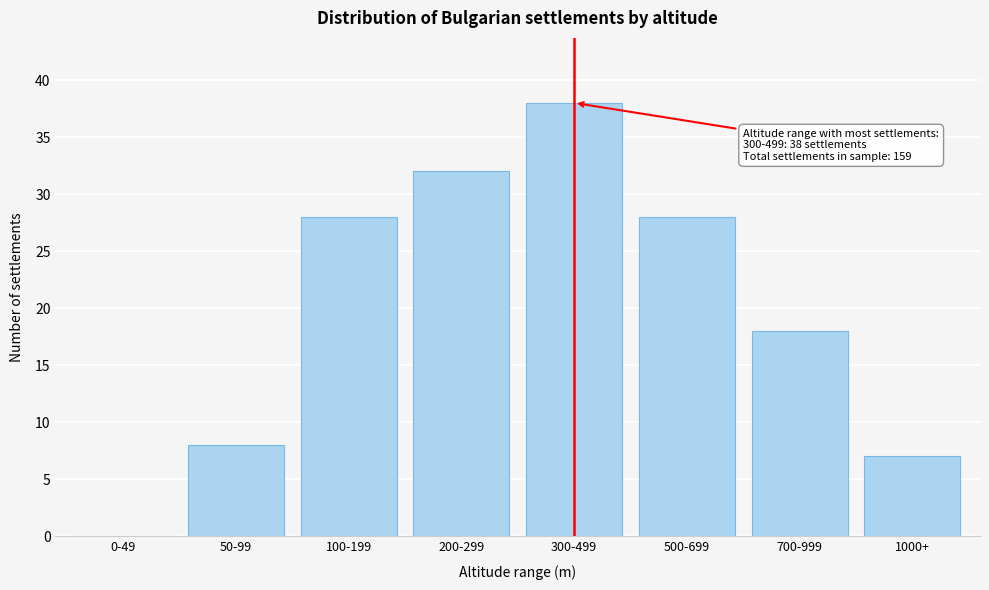

Reading right to left, what are all the values shown in this chart?

1000+=7	700-999=18	500-699=28	300-499=38	200-299=32	100-199=28	50-99=8	0-49=0